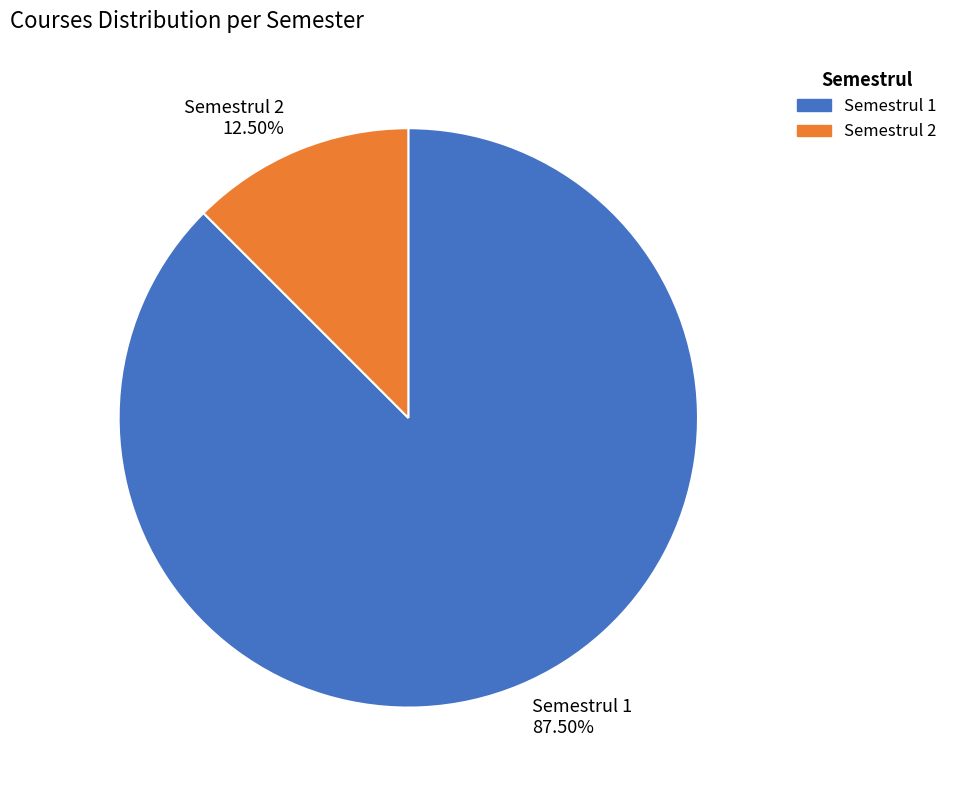

Which category has the smallest portion of the pie?

Semestrul 2